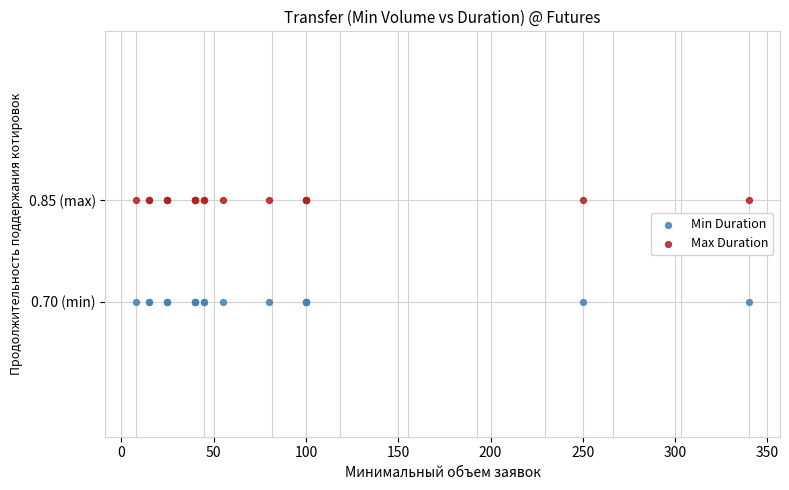

What are all the series names shown in the legend?

Min Duration, Max Duration